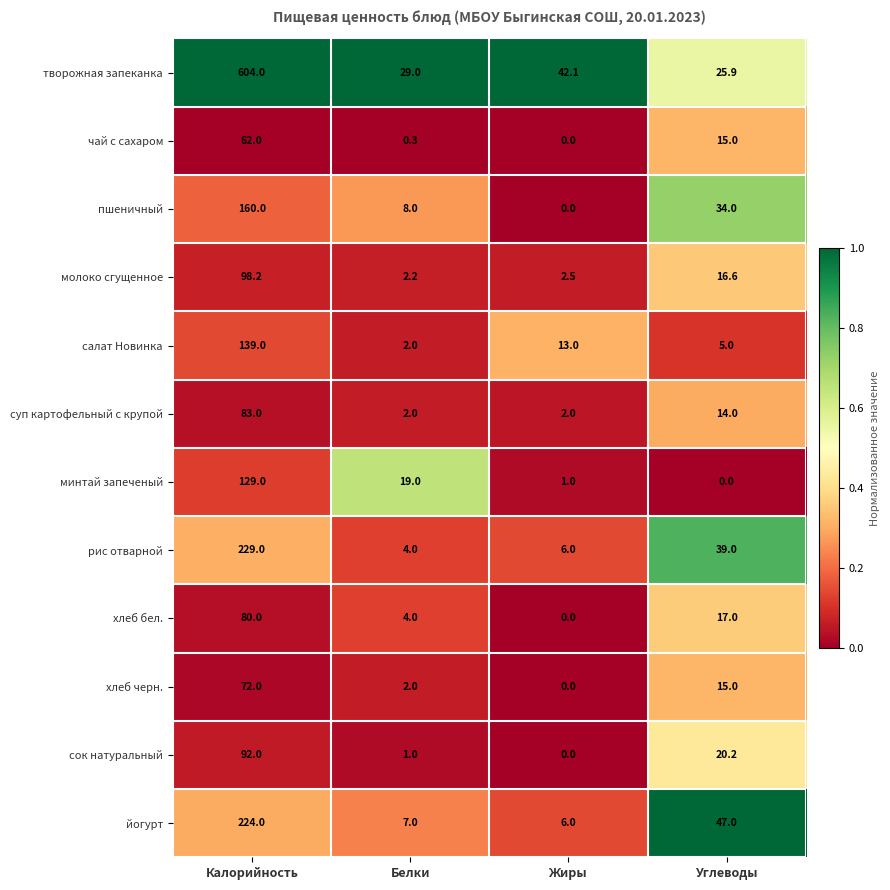

Rank the series at Калорийность from lowest to highest value.

чай с сахаром, хлеб черн., хлеб бел., суп картофельный с крупой, сок натуральный, молоко сгущенное, минтай запеченый, салат Новинка, пшеничный, йогурт, рис отварной, творожная запеканка